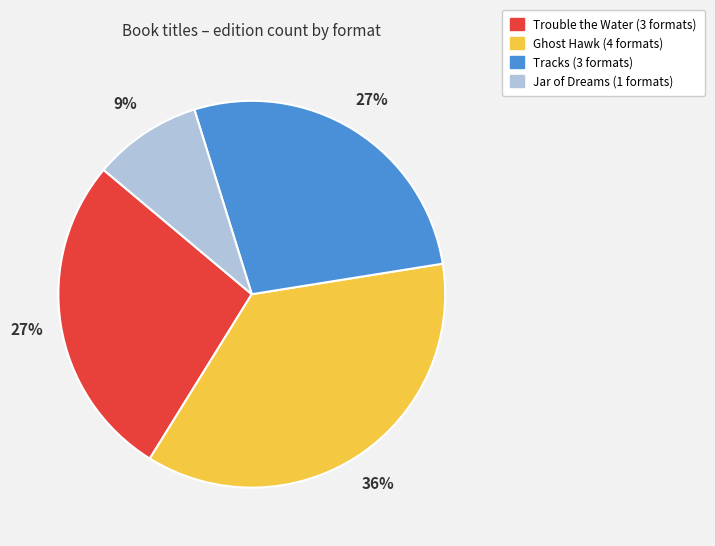

Does any single category account for the majority?

No